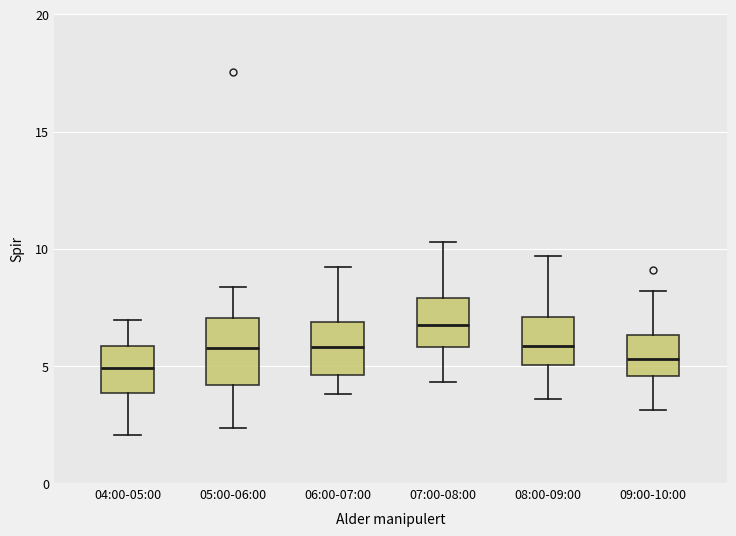

Reading left to right, transcribe this box plot: for each box, give where its median line is, the range the box spans, and where its two whiskers end, as read against the y-axis. The values are not printed on the chart, so give them approximately, as read against the axis.

04:00-05:00: median 5.0, box 4.0 to 6.0, whiskers 2.0 to 7.0
05:00-06:00: median 6.0, box 4.0 to 7.0, whiskers 2.5 to 8.5
06:00-07:00: median 6.0, box 4.5 to 7.0, whiskers 4.0 to 9.0
07:00-08:00: median 7.0, box 6.0 to 8.0, whiskers 4.5 to 10.5
08:00-09:00: median 6.0, box 5.0 to 7.0, whiskers 3.5 to 9.5
09:00-10:00: median 5.5, box 4.5 to 6.5, whiskers 3.0 to 8.0